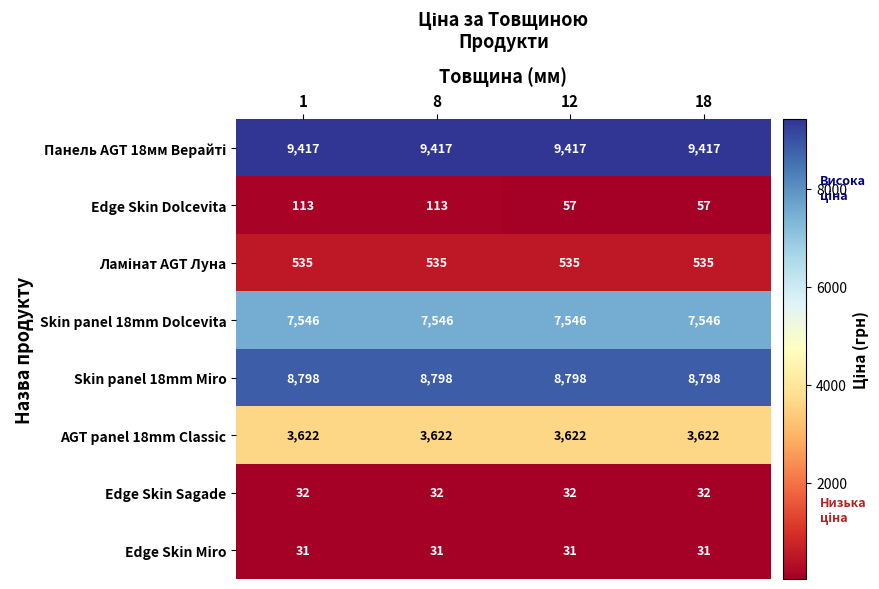

The value of Skin panel 18mm Miro at 8 is 8798. True or false?

True